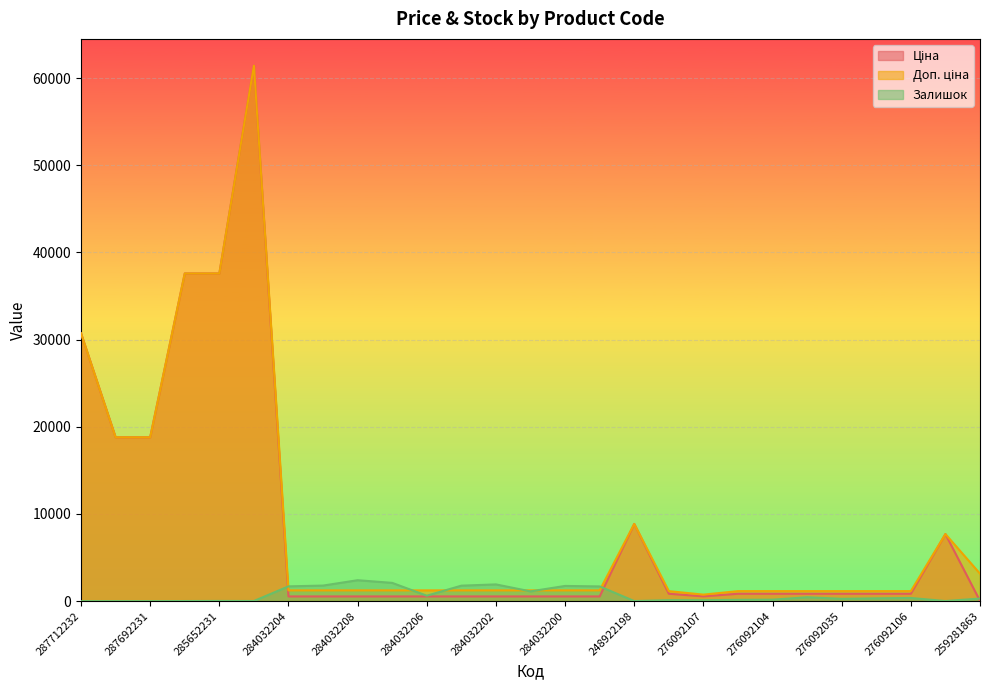

What is the label of the 11th point from the left?

284032206